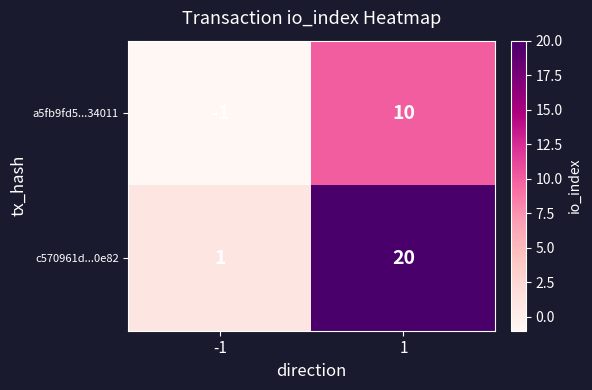

At how many categories does at least one series exceed 5?

1